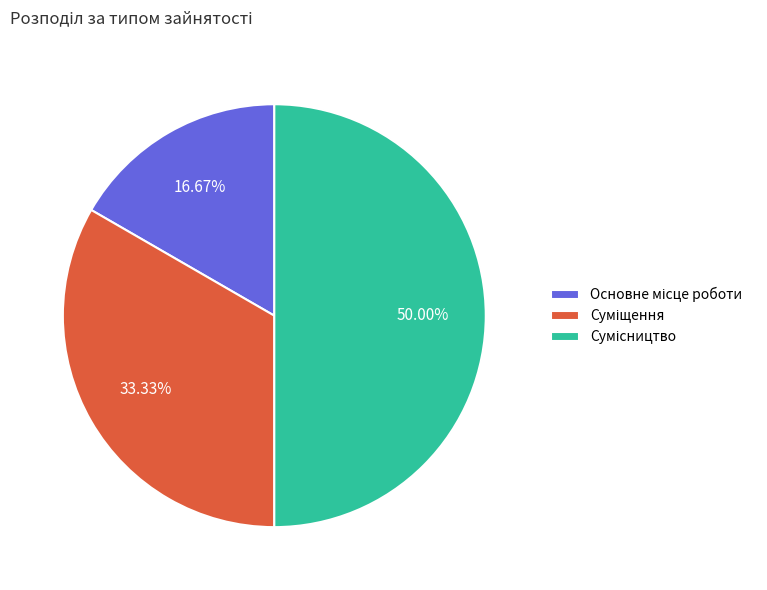

What percentage do Основне місце роботи and Сумісництво together represent?

66.7%